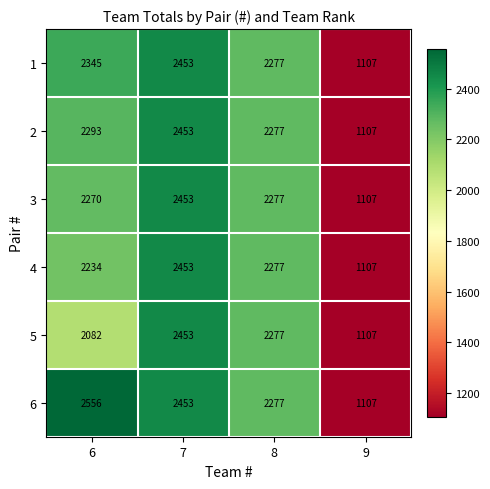

What is the difference between the highest and lowest values at 6?

474